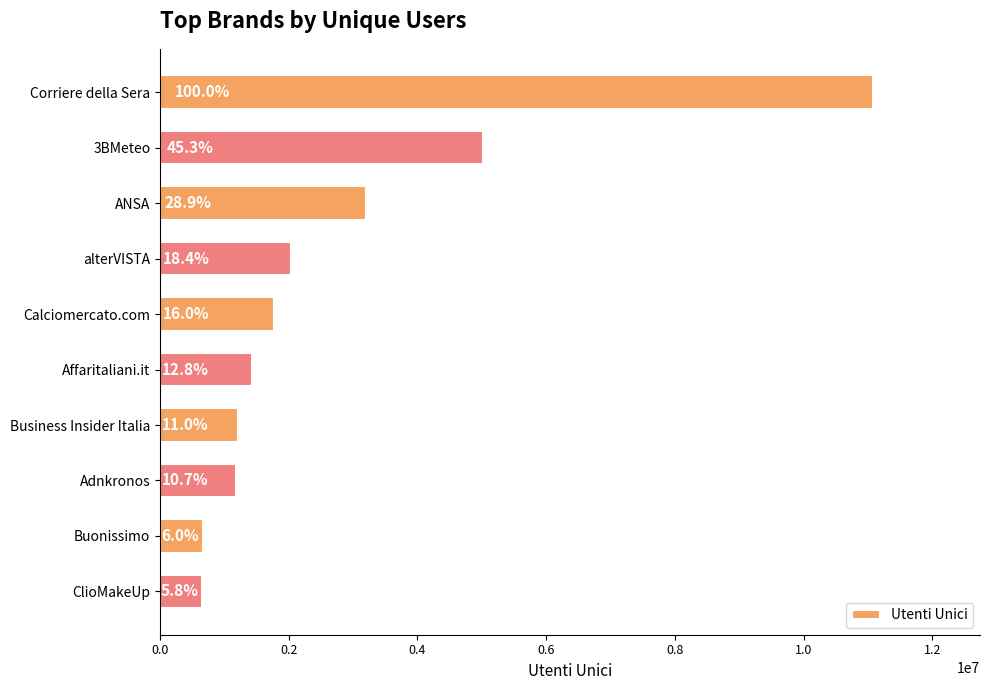

How many bars are there in total?

10